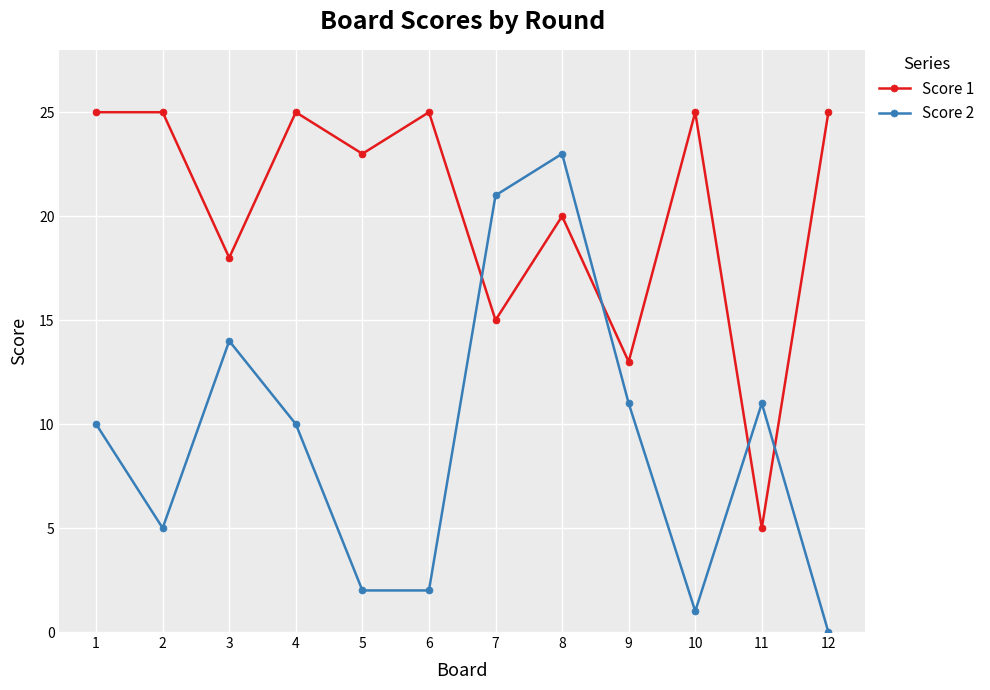

What is the difference between the Score 2 values at 1 and 7?

11